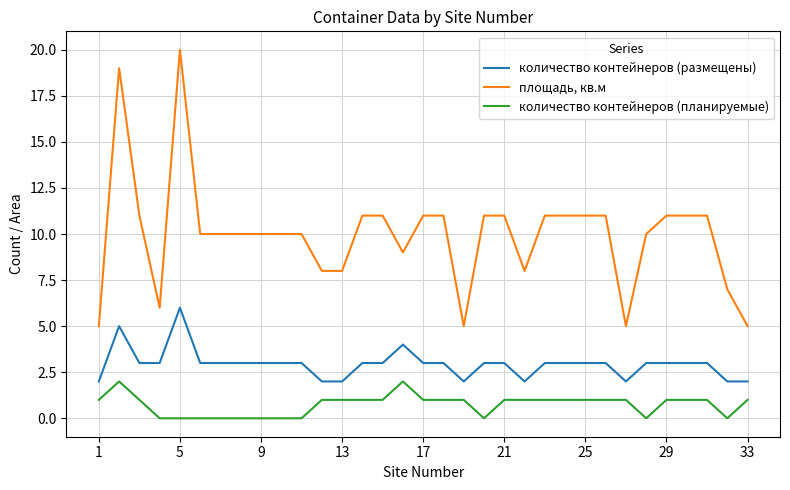

At how many categories does at least one series exceed 14?

2